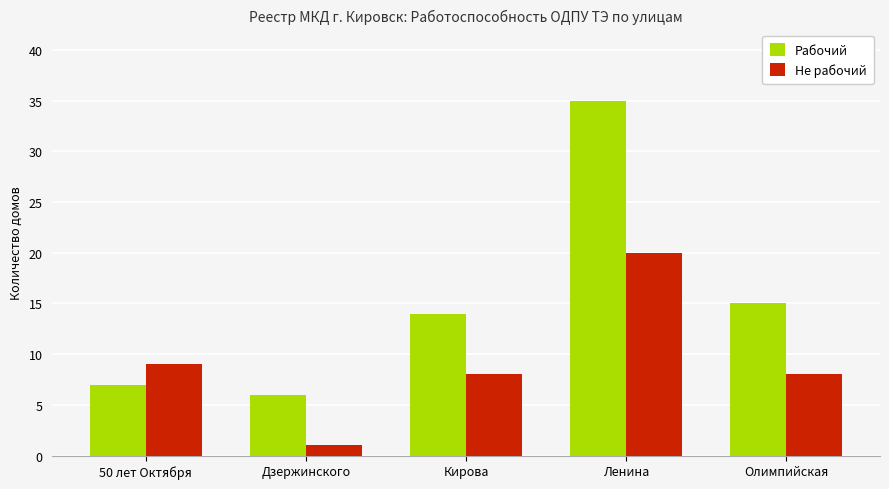

Is the value of Рабочий at 50 лет Октября greater than the value of Не рабочий at Ленина?

No